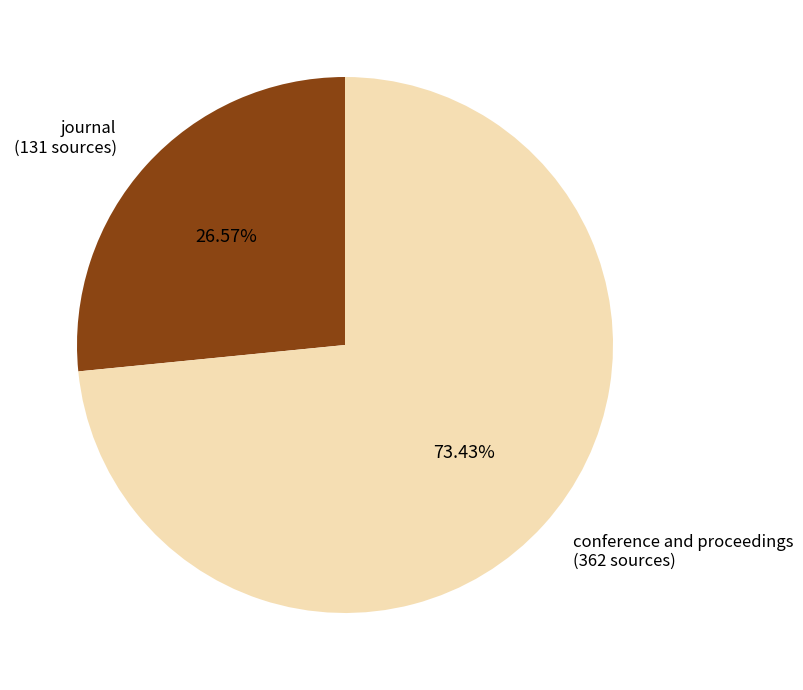

Which category has the smallest portion of the pie?

journal